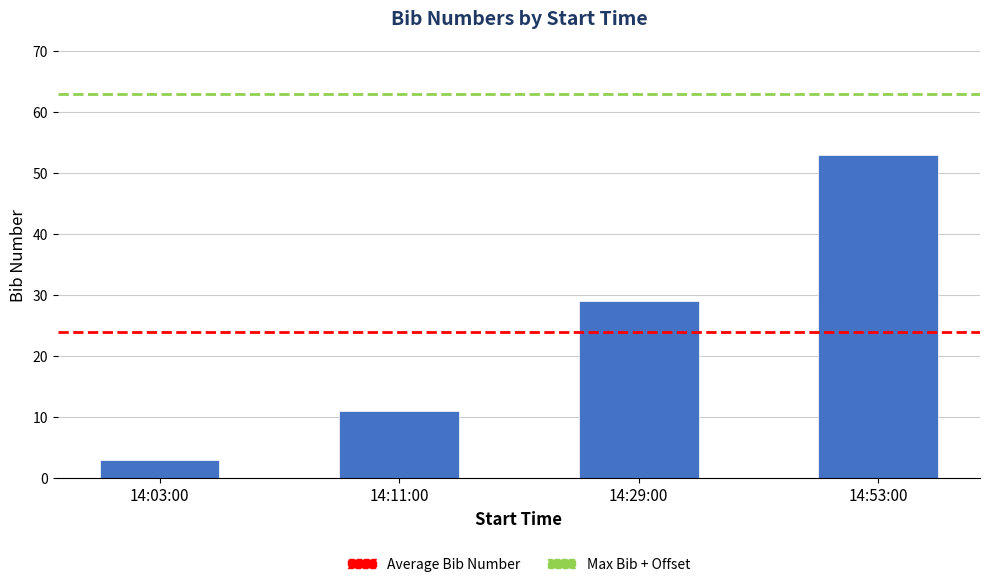

True or false: the data shows 3 at 14:03:00.

True